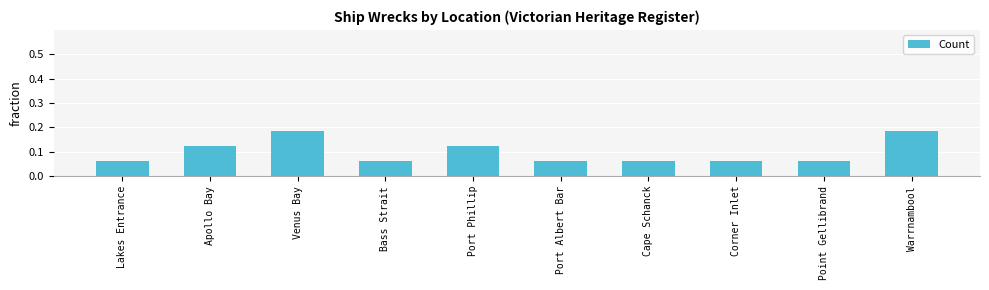

What is the label of the 6th bar from the left?

Port Albert Bar